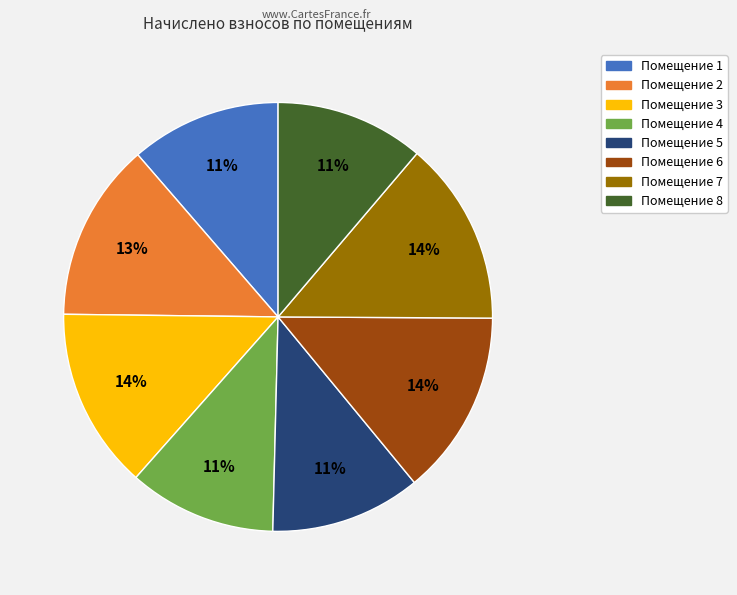

Count the number of slices in the pie.

8